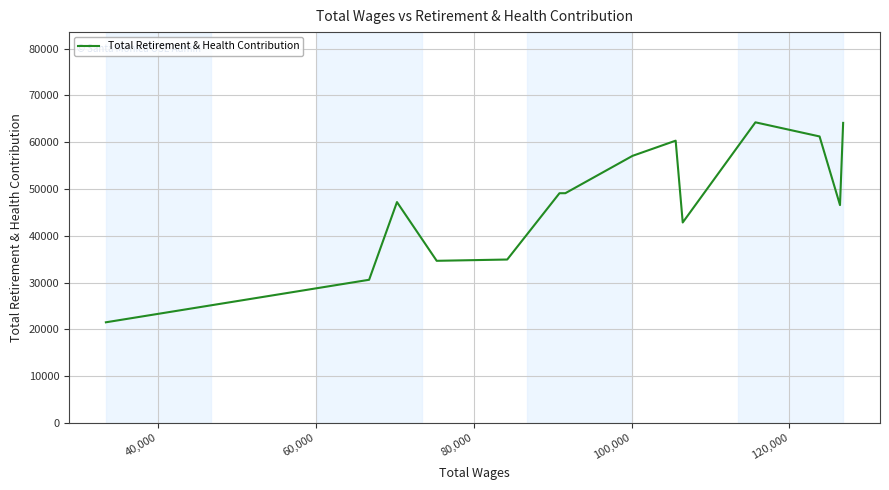

What is the difference between the maximum and minimum values?

42726